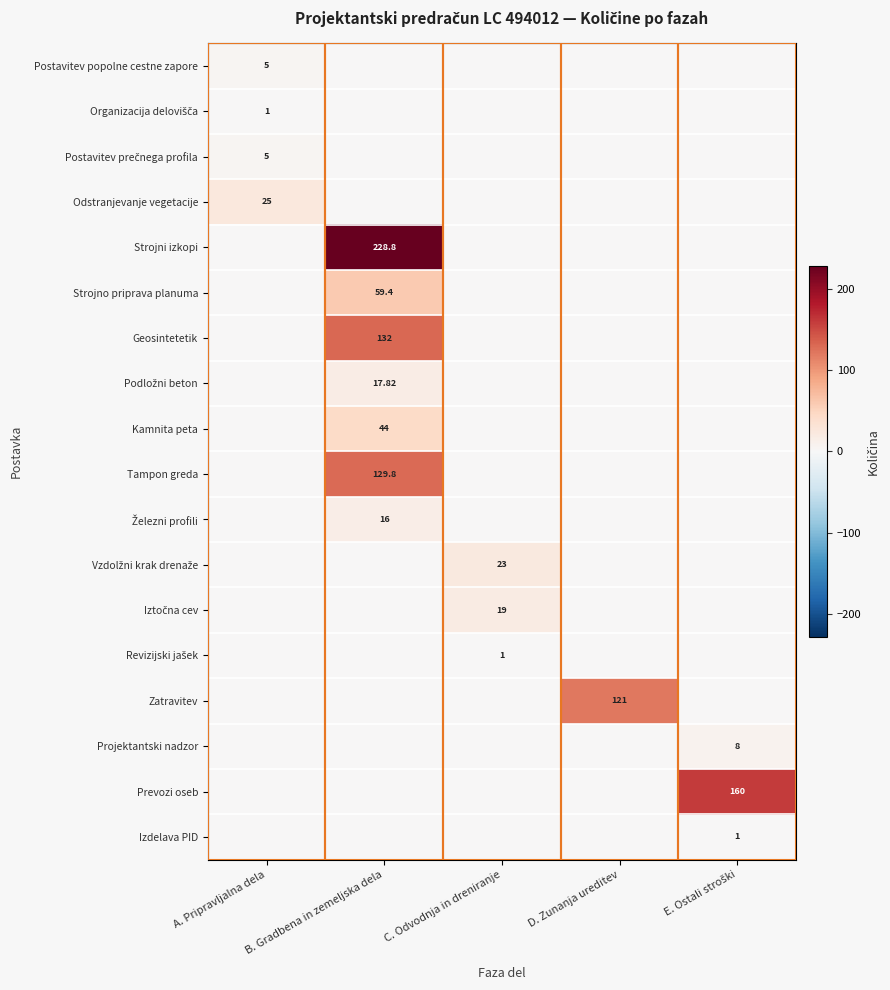

What is the average value of the Podložni beton series?

3.6